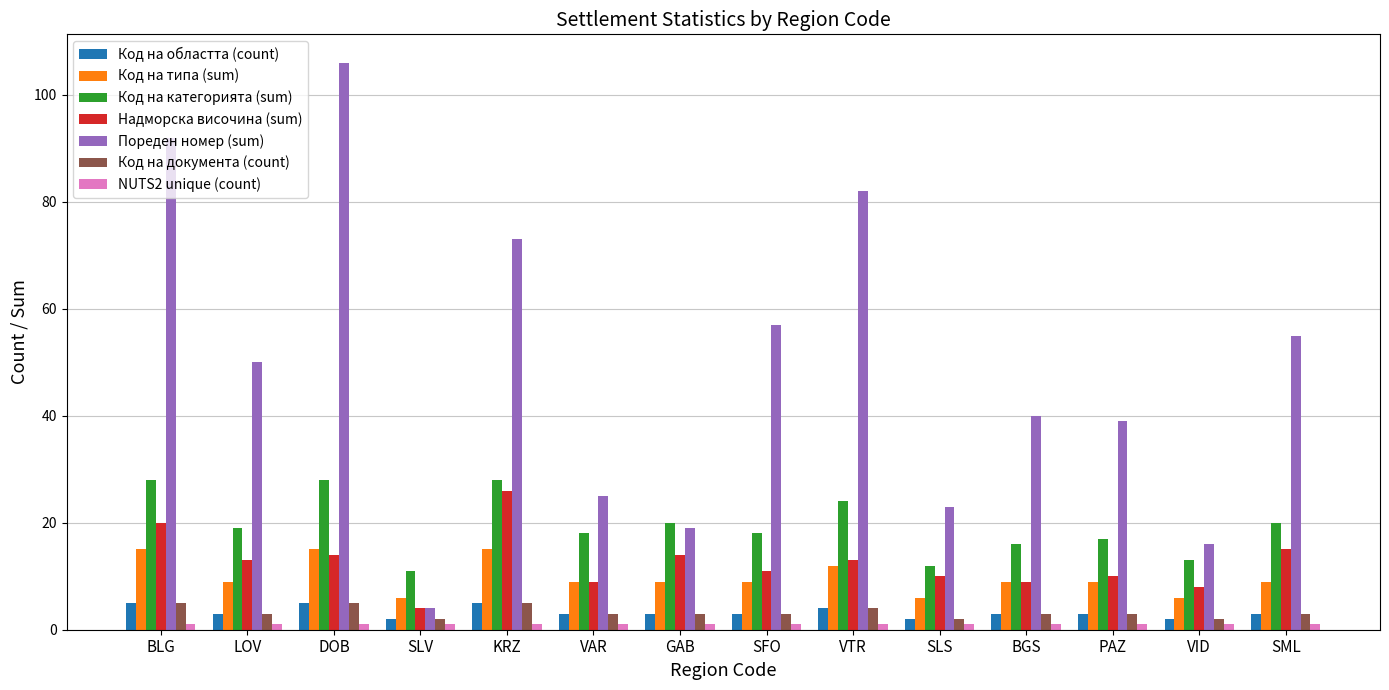

The value of Пореден номер (sum) at LOV is 23. True or false?

False